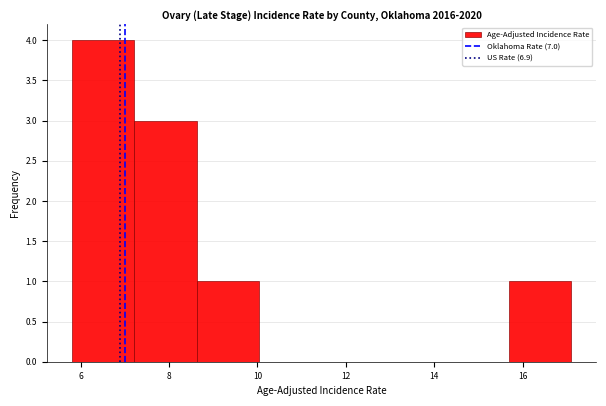

Which range on the x-axis has the tallest bar?

5.8 to 7.2